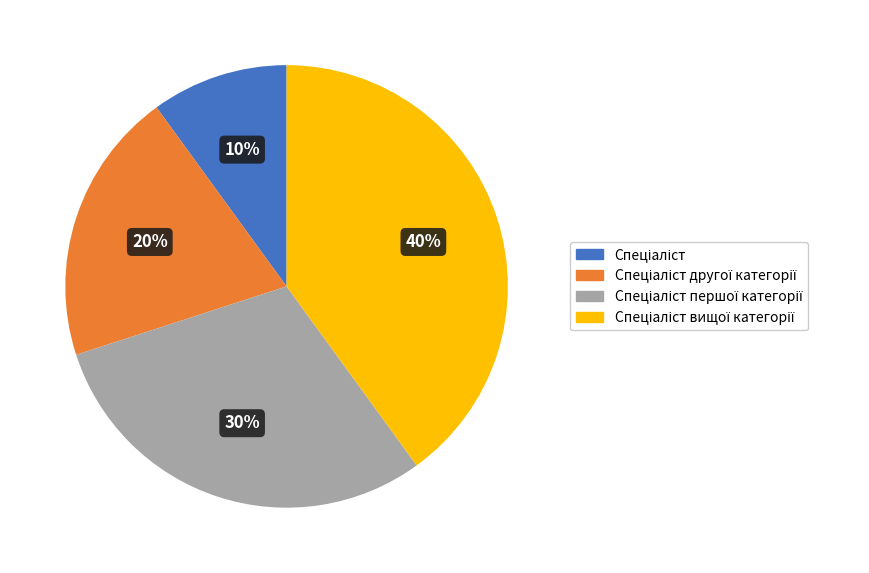

Count the number of slices in the pie.

4